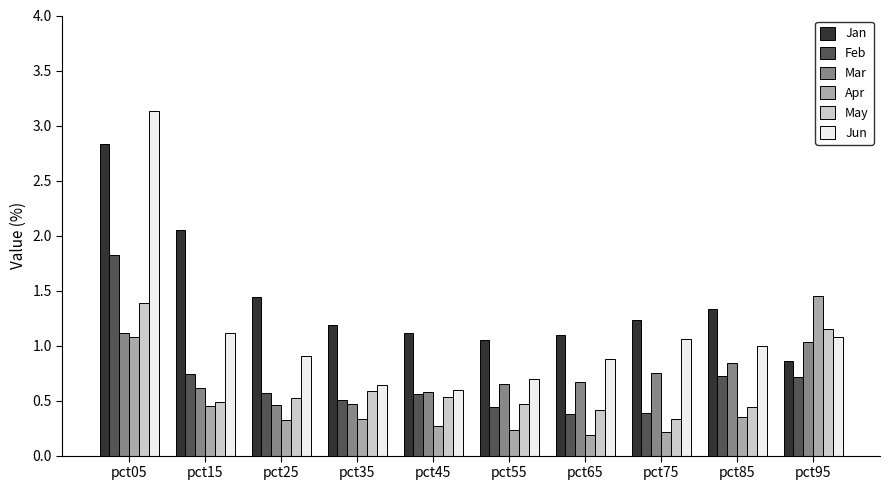

How many data points does each series have?

10